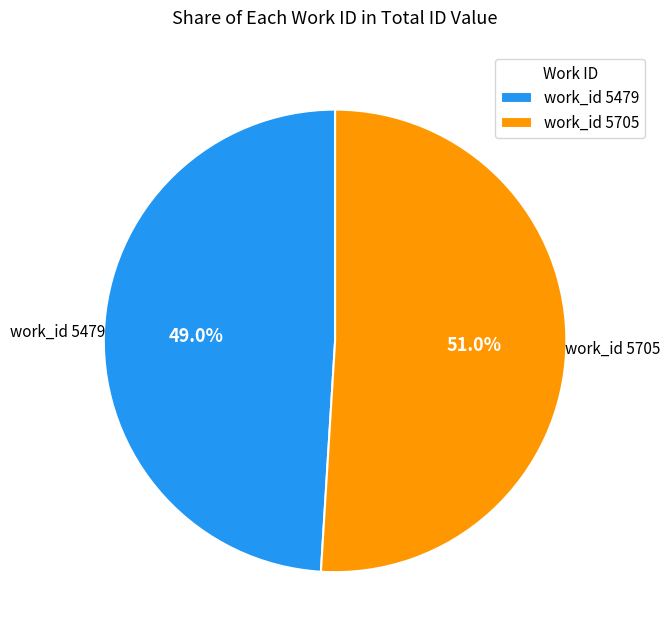

What percentage is NOT represented by work_id 5479?

51.0%